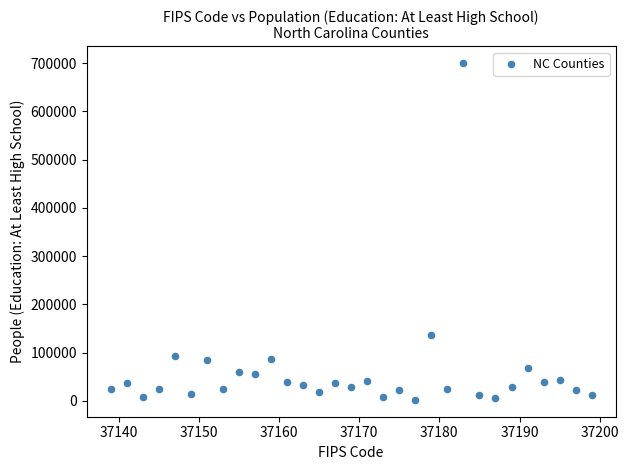

What is the range of Y values (max minus min)?

698173